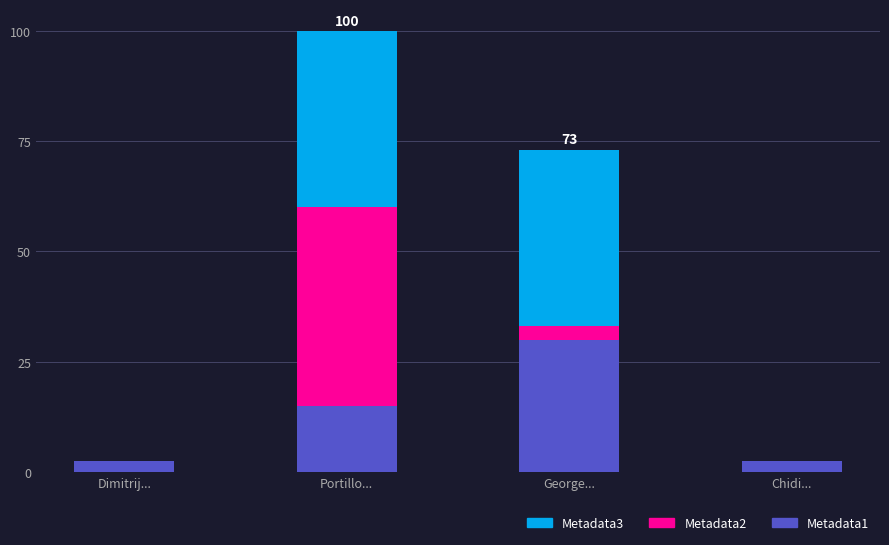

Reading left to right, transcribe the values for Metadata1.

Dimitrij...=2.5	Portillo...=15.0	George...=30.0	Chidi...=2.5